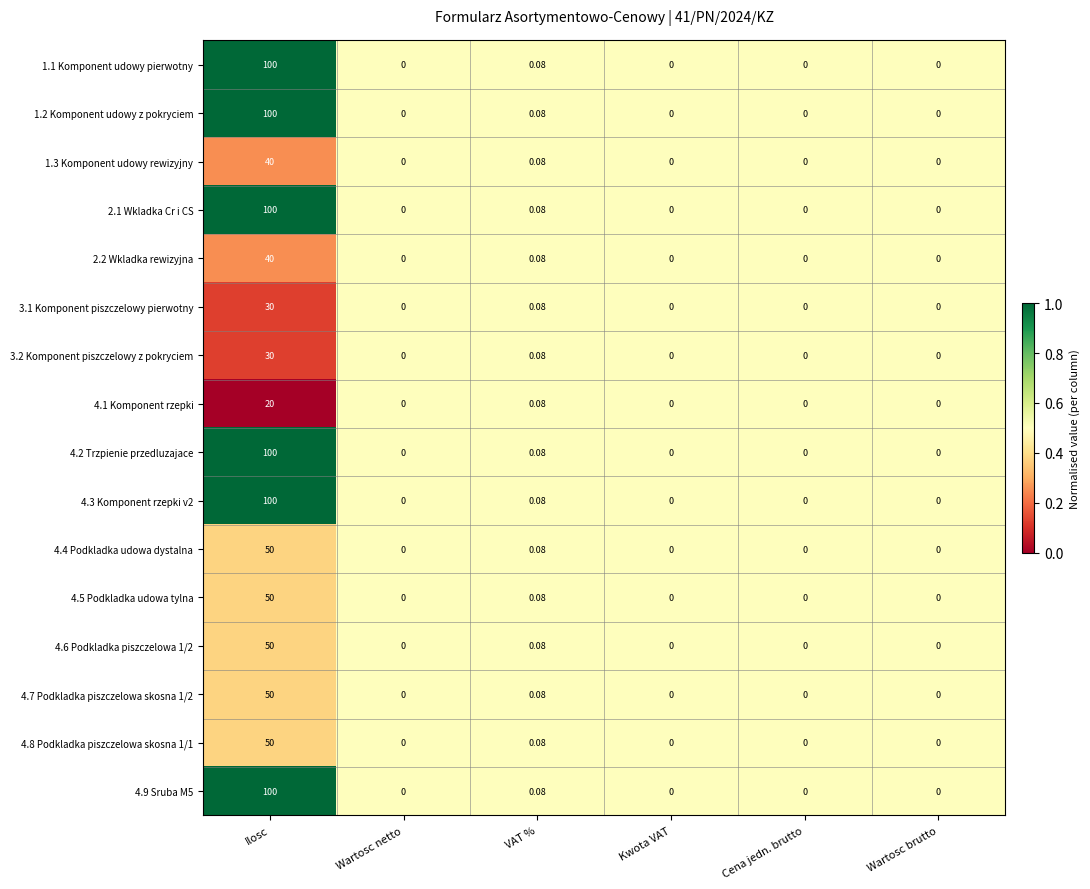

At which category is the sum across all series the highest?

Ilosc